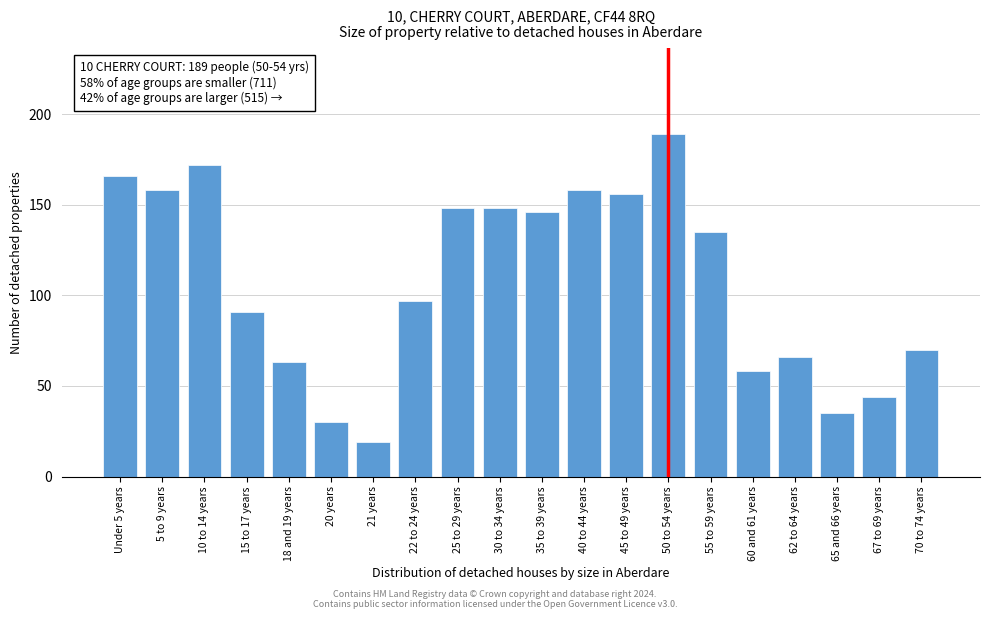

Reading right to left, list all the values displayed in this chart.

70 to 74 years=70	67 to 69 years=44	65 and 66 years=35	62 to 64 years=66	60 and 61 years=58	55 to 59 years=135	50 to 54 years=189	45 to 49 years=156	40 to 44 years=158	35 to 39 years=146	30 to 34 years=148	25 to 29 years=148	22 to 24 years=97	21 years=19	20 years=30	18 and 19 years=63	15 to 17 years=91	10 to 14 years=172	5 to 9 years=158	Under 5 years=166